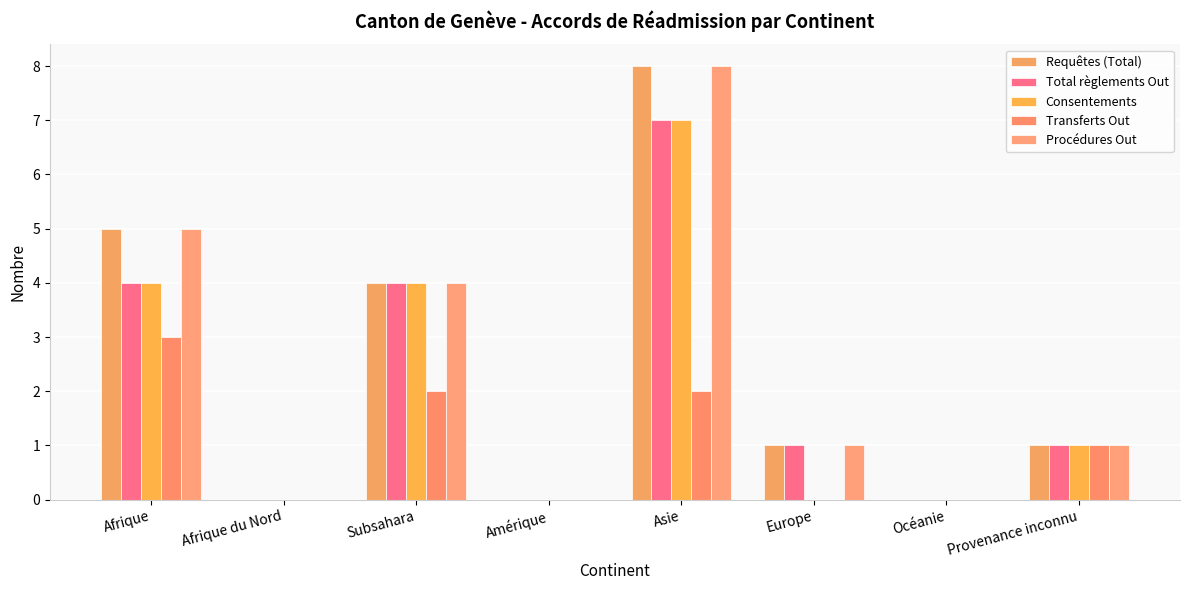

What is the difference between the maximum and second lowest values in the Transferts Out series?

3